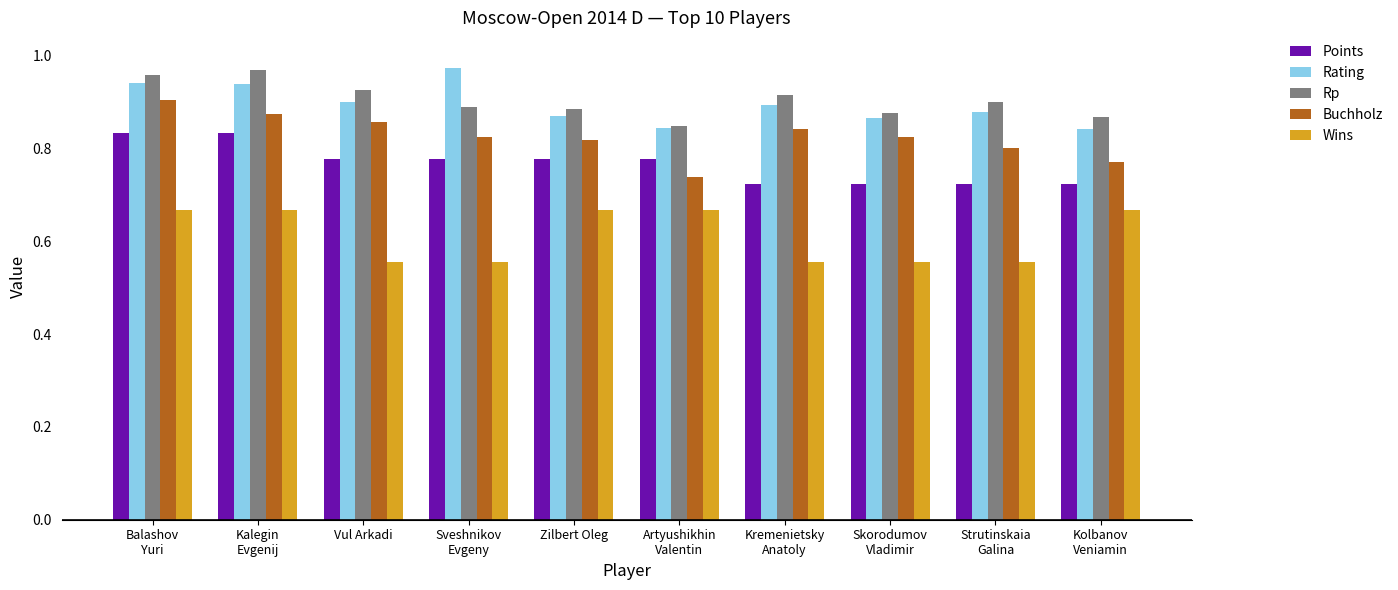

What is the sum of the Wins values at Zilbert Oleg and Strutinskaia
Galina?

1.2